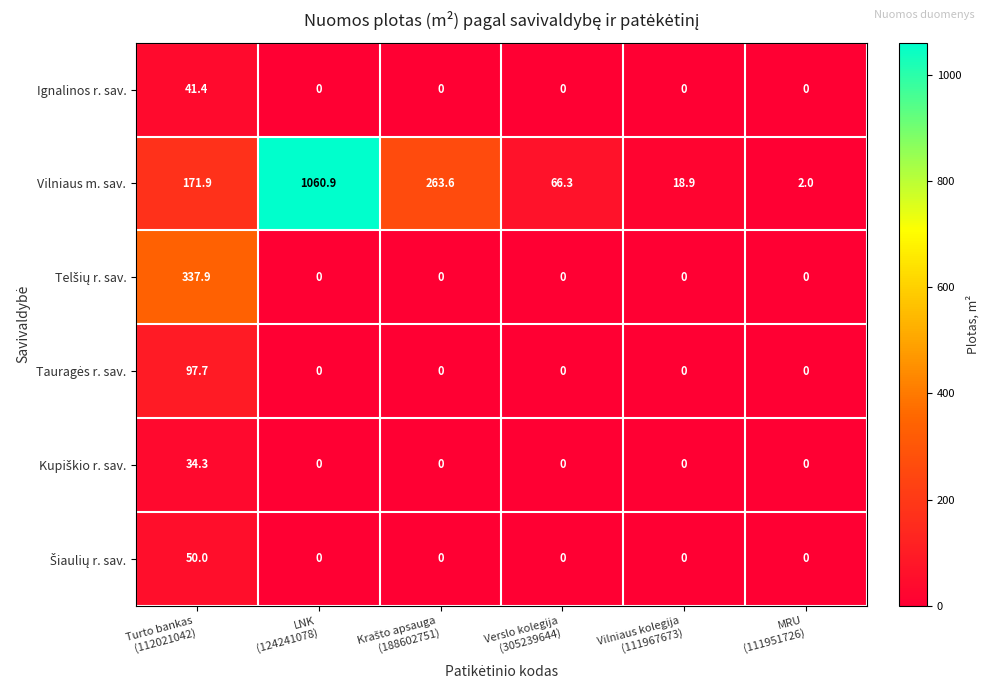

Which series has the widest spread of values?

Vilniaus m. sav.